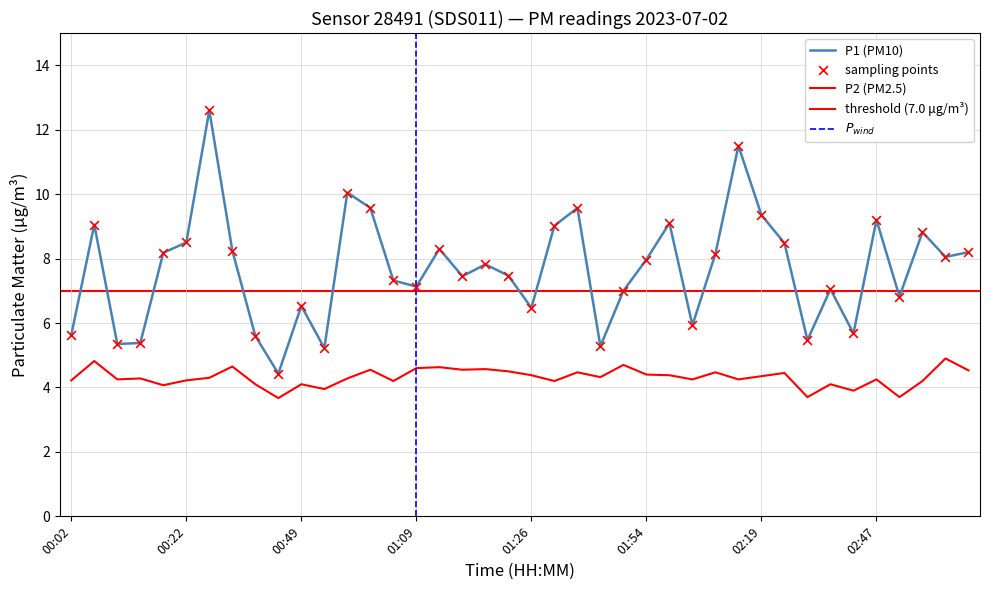

What is the total value across all series at 01:42?

14.0